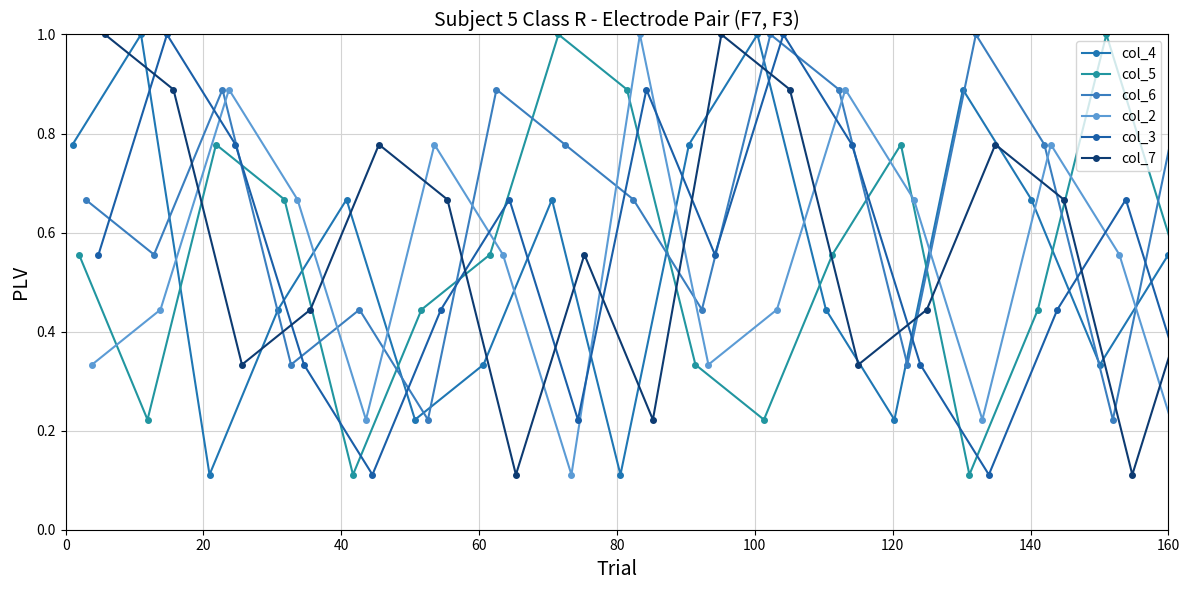

At how many categories does at least one series exceed 0?

17